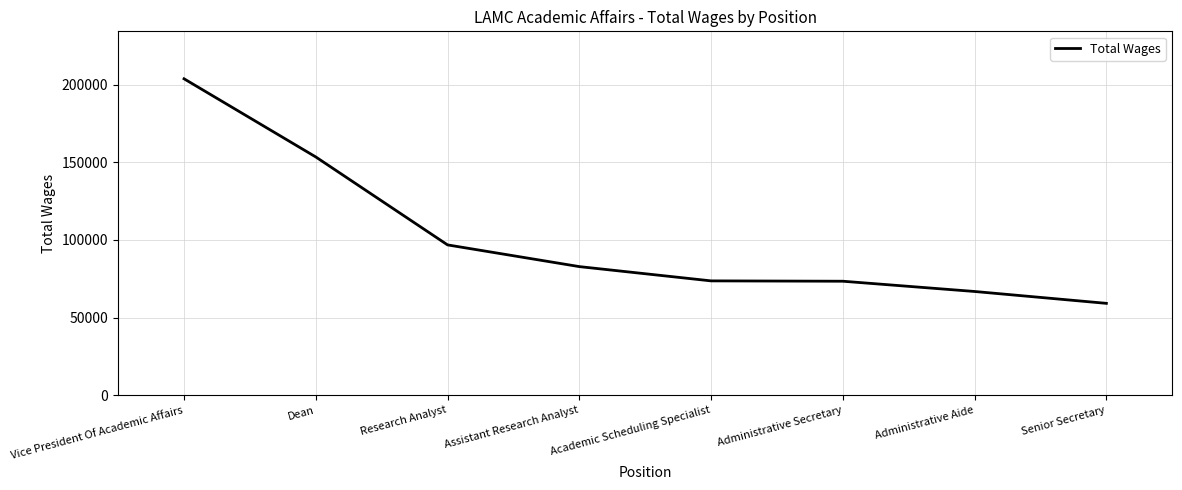

How many values are below 82808?

4